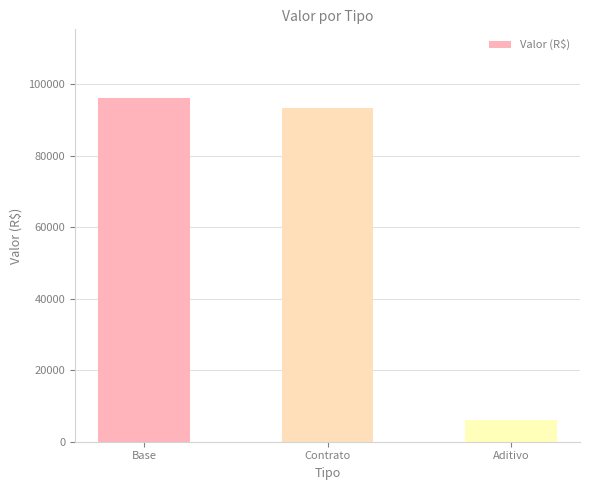

Reading right to left, what are all the values shown in this chart?

Aditivo=5951.8	Contrato=93221.0	Base=96104.2